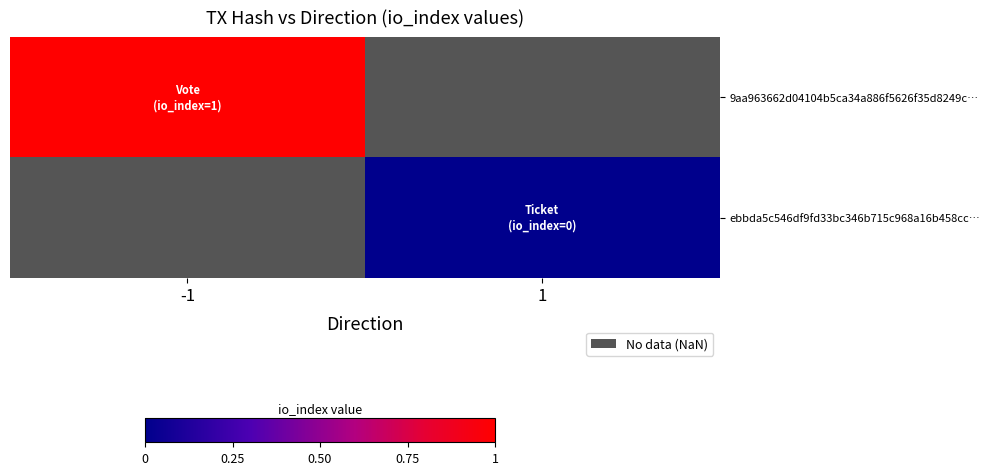

At how many categories does at least one series exceed 0?

1